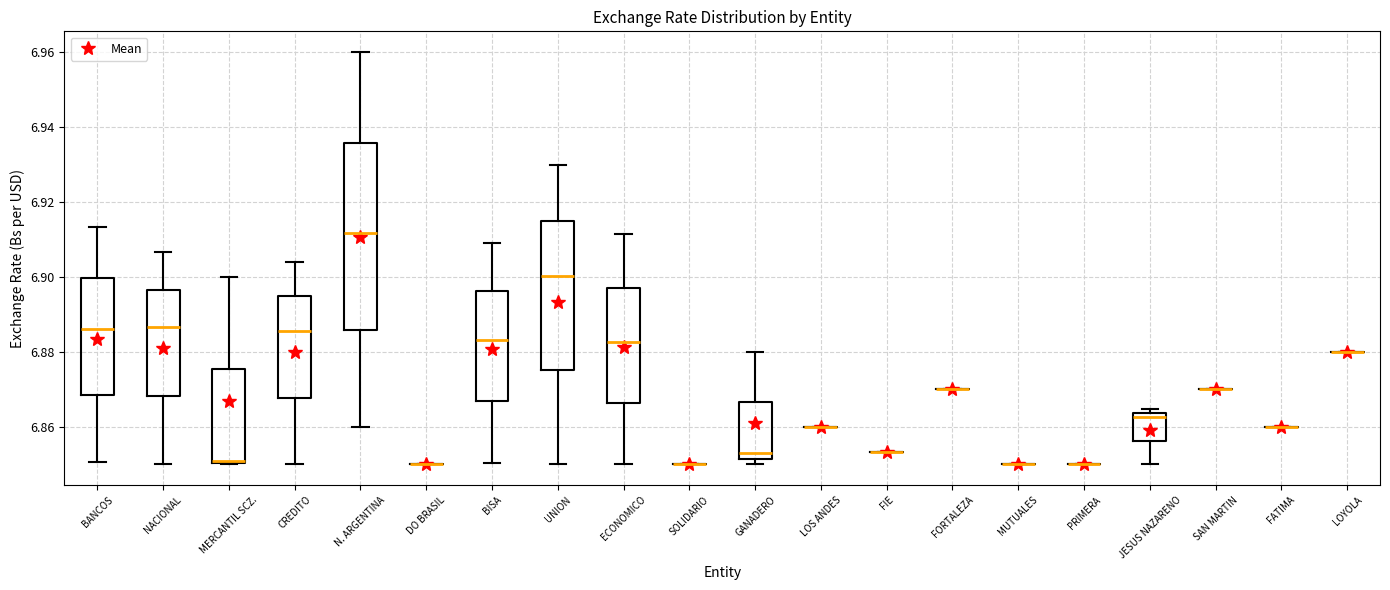

Comparing the boxes themselves (not the whiskers), which one is the tallest?

N. ARGENTINA